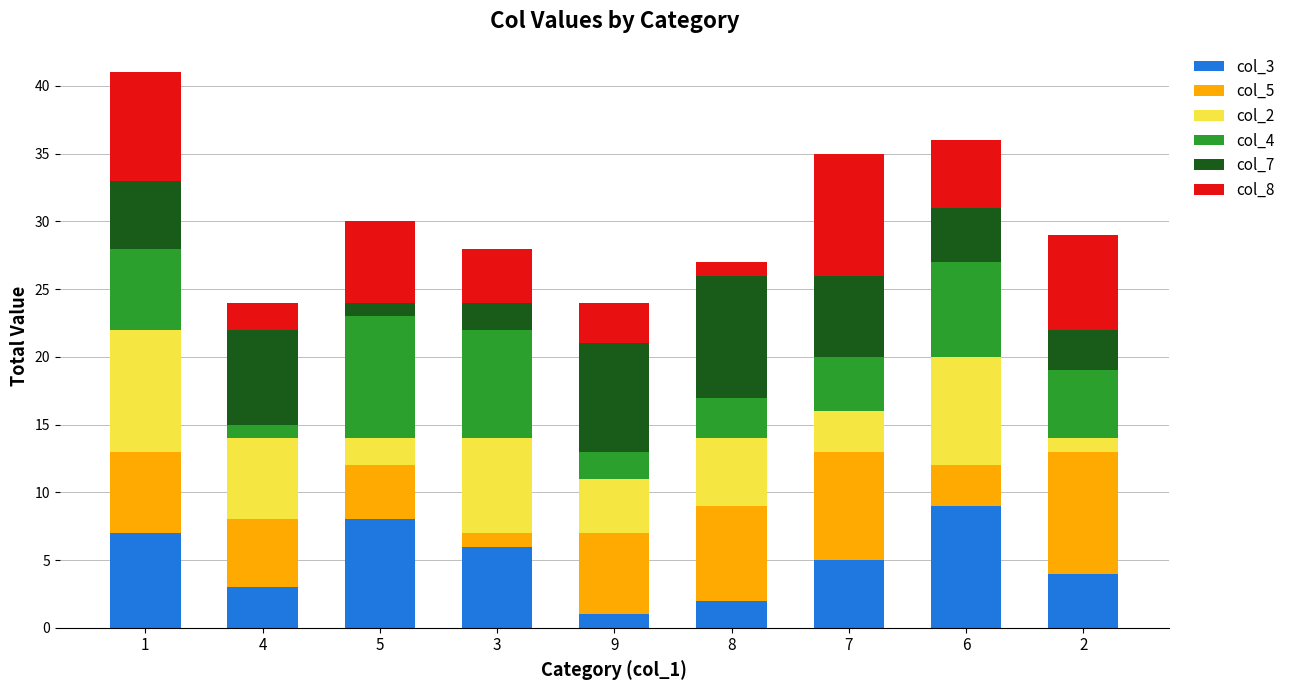

How many categories are shown in the chart?

9